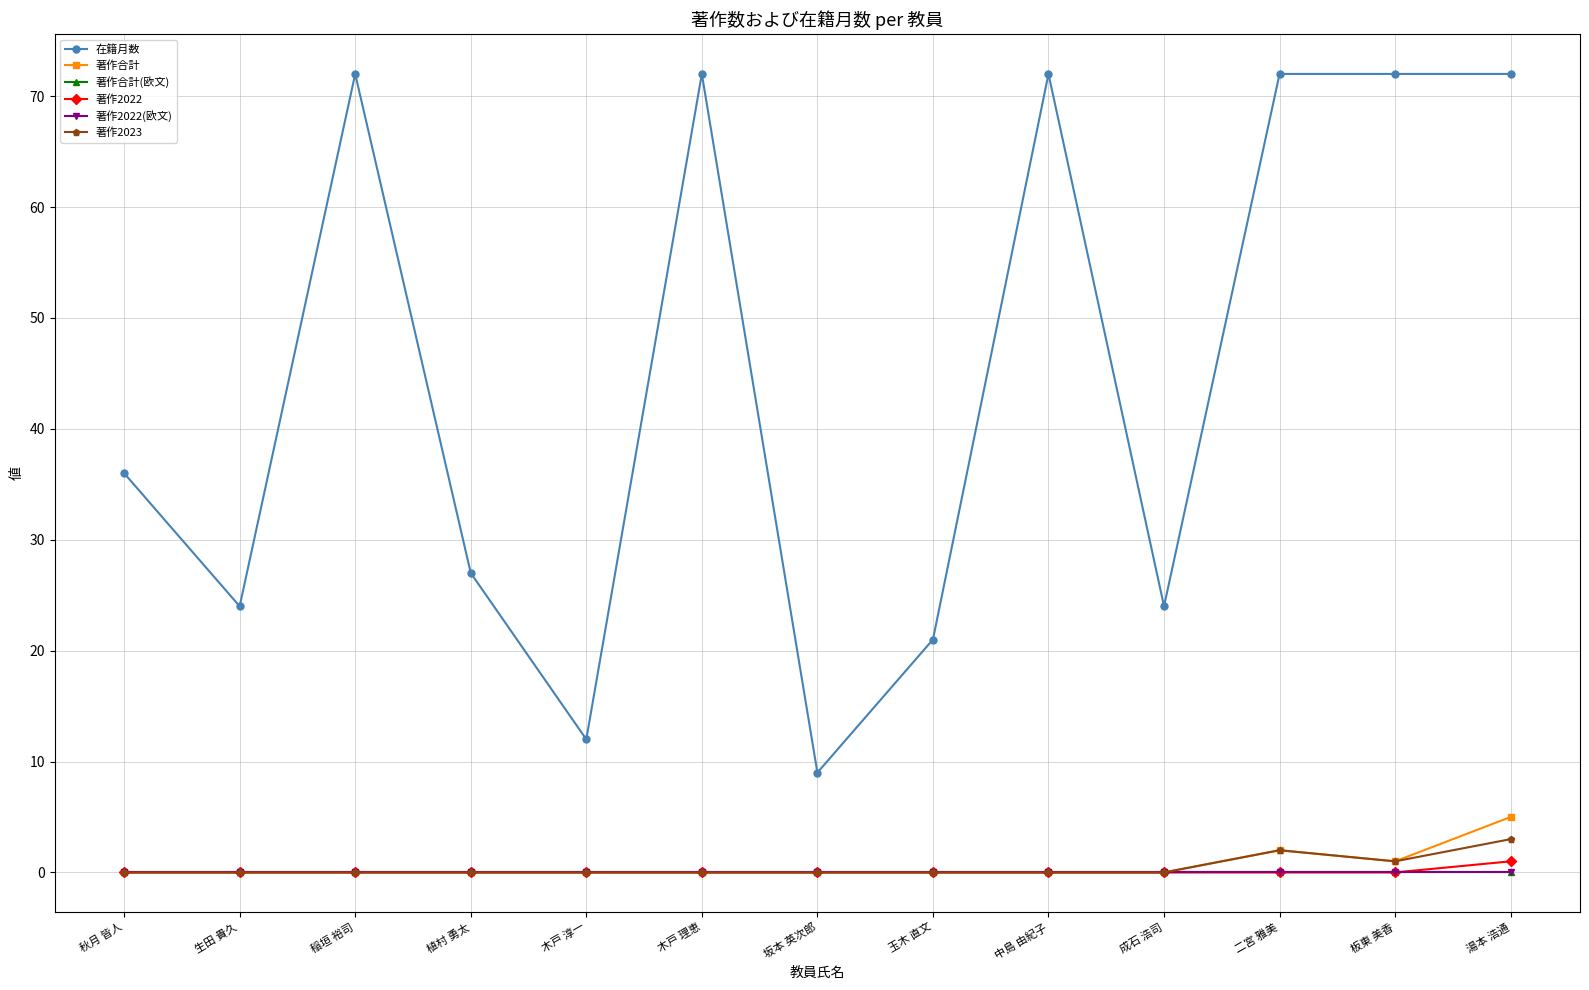

The 在籍月数 series shows 27 at 植村 勇太. True or false?

True